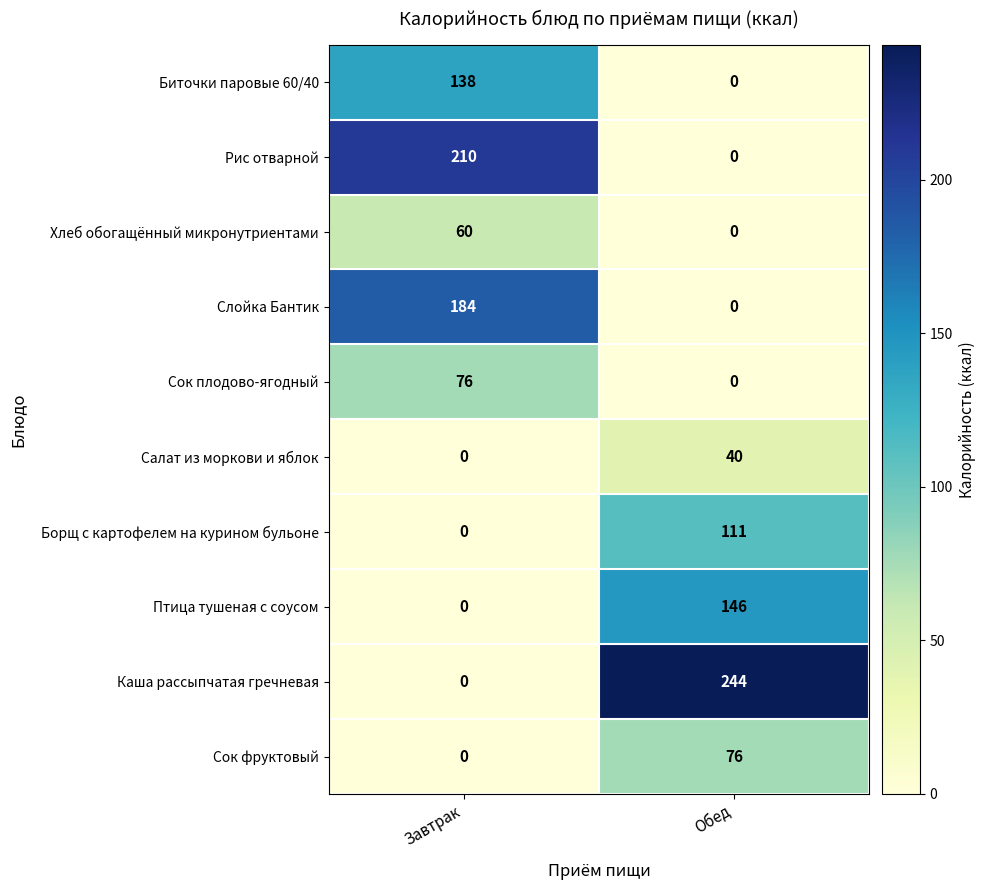

Read the Биточки паровые 60/40 value at Завтрак.

138